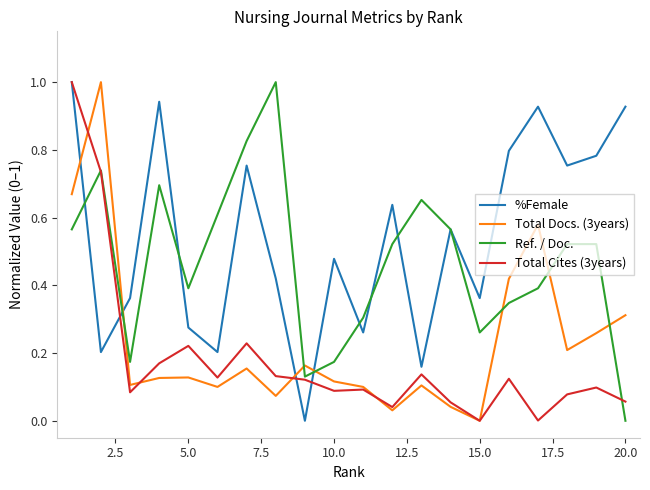

At how many categories does at least one series exceed 0?

20